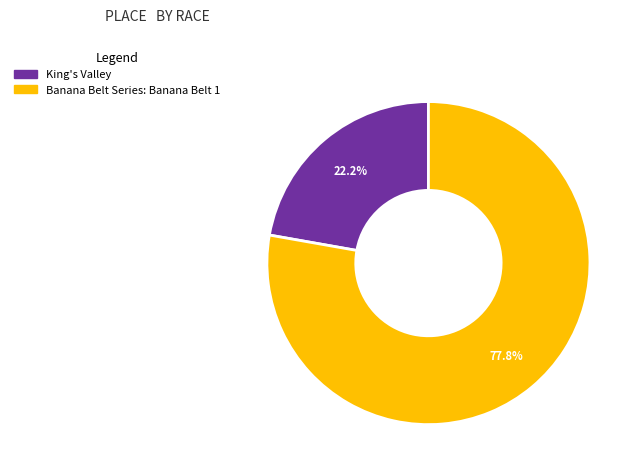

True or false: King's Valley accounts for 22% of the total.

True